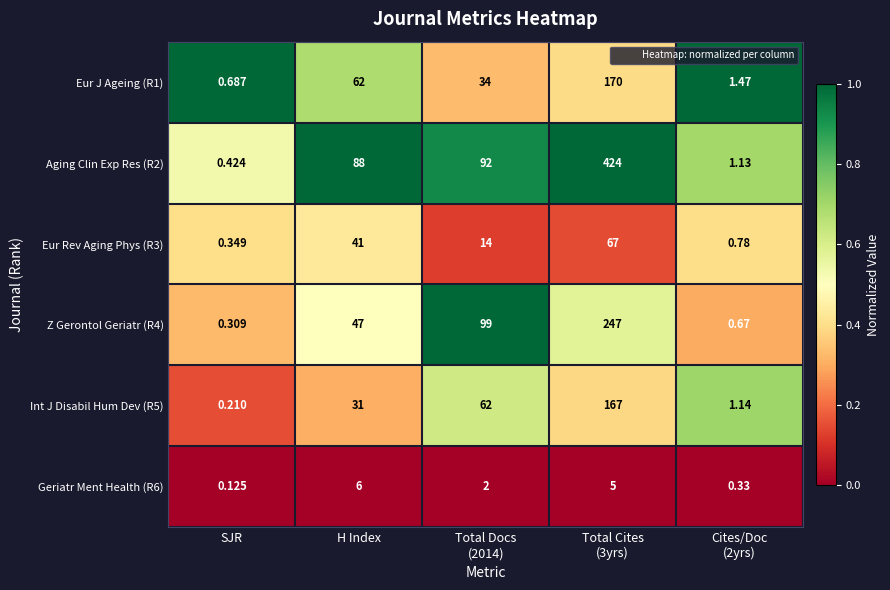

Which category has the lowest value across all series?

SJR